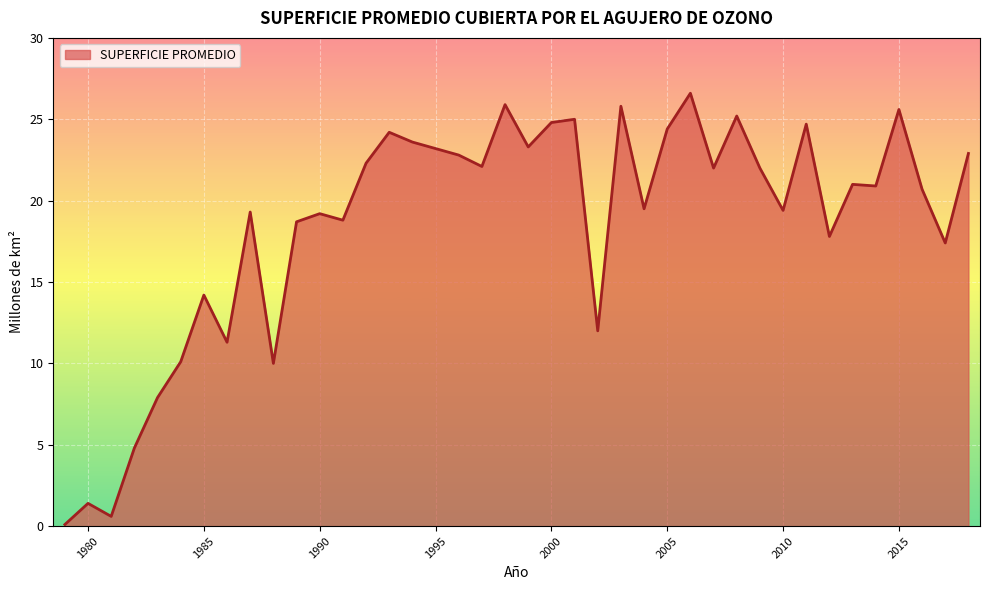

What is the maximum value shown in the chart?

26.6